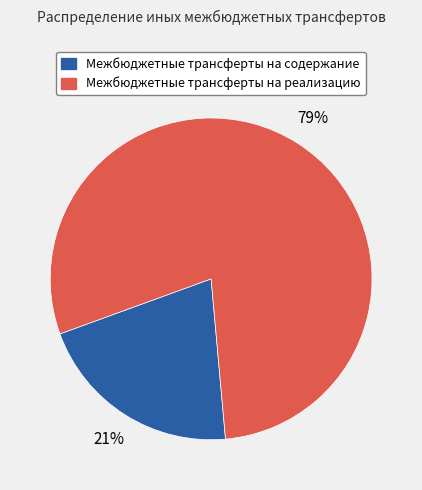

What is the largest slice in the pie chart?

Межбюджетные трансферты на реализацию